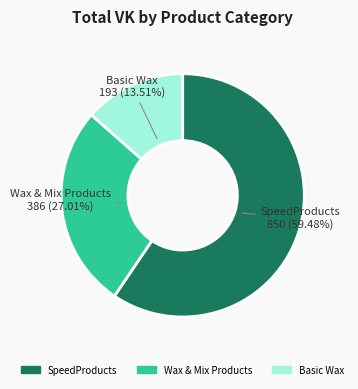

To the nearest percent, what is the difference between the largest and smallest slice percentages?

46%